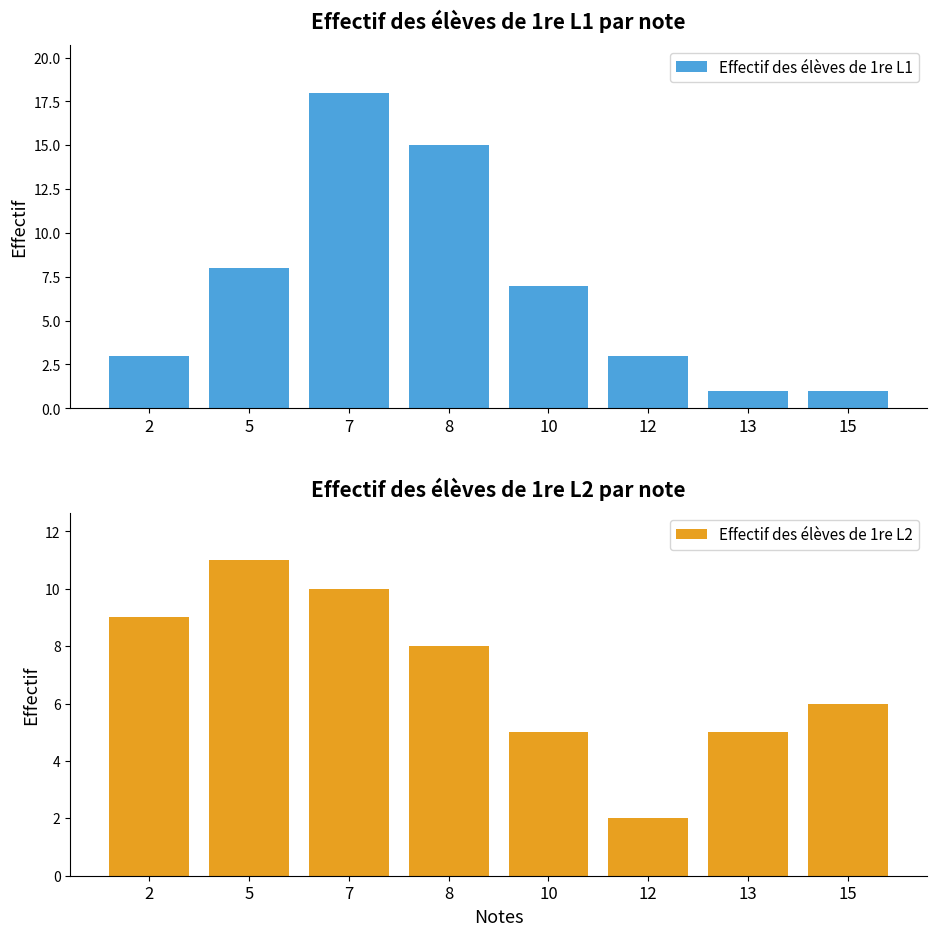

How many Effectif des élèves de 1re L1 values are between 3 and 15?

5